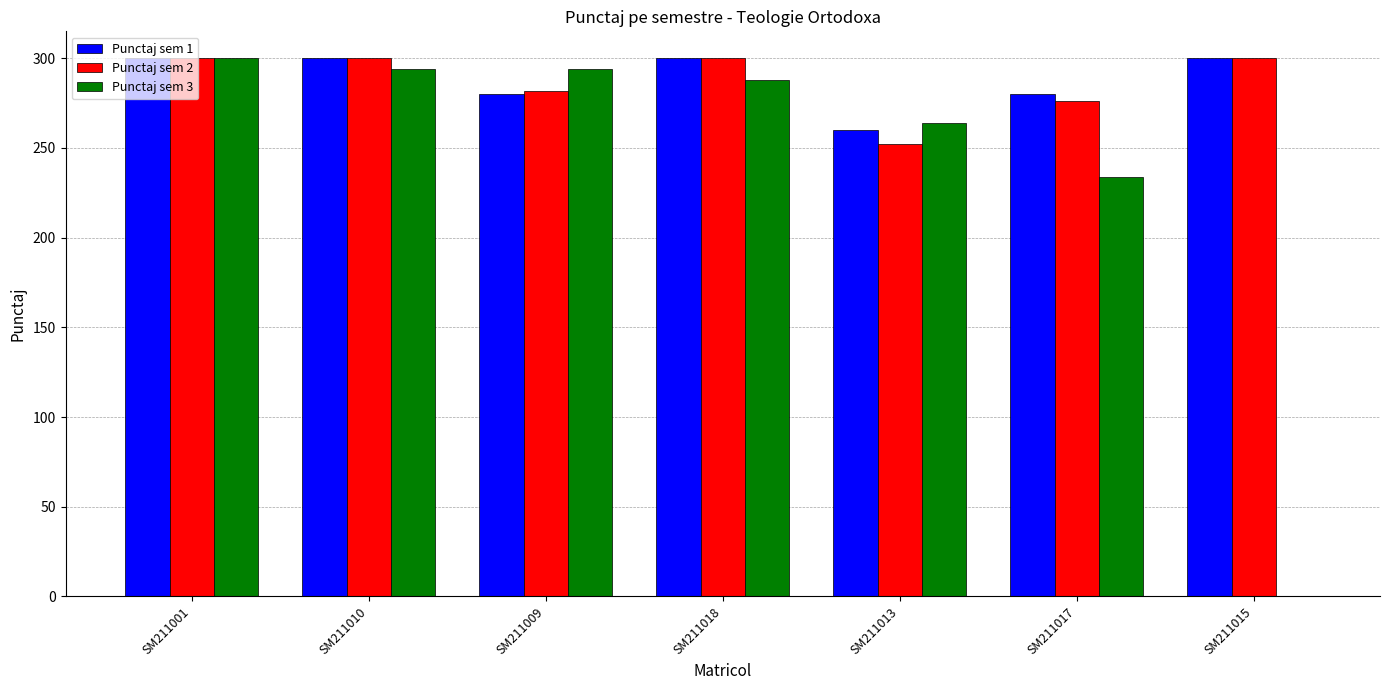

What is the total value across all series at SM211009?

856